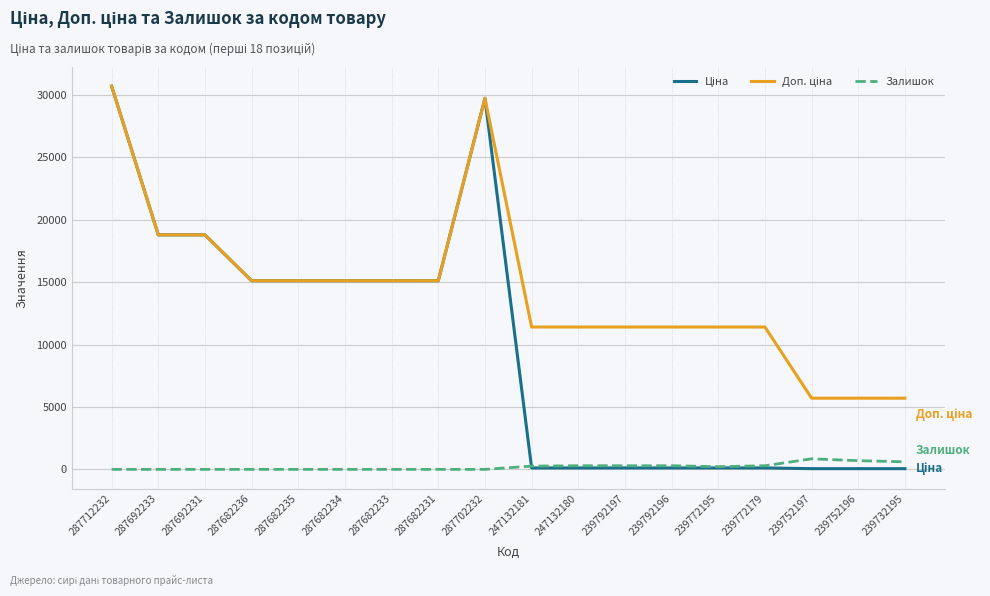

What is the greatest value displayed?

30717.1